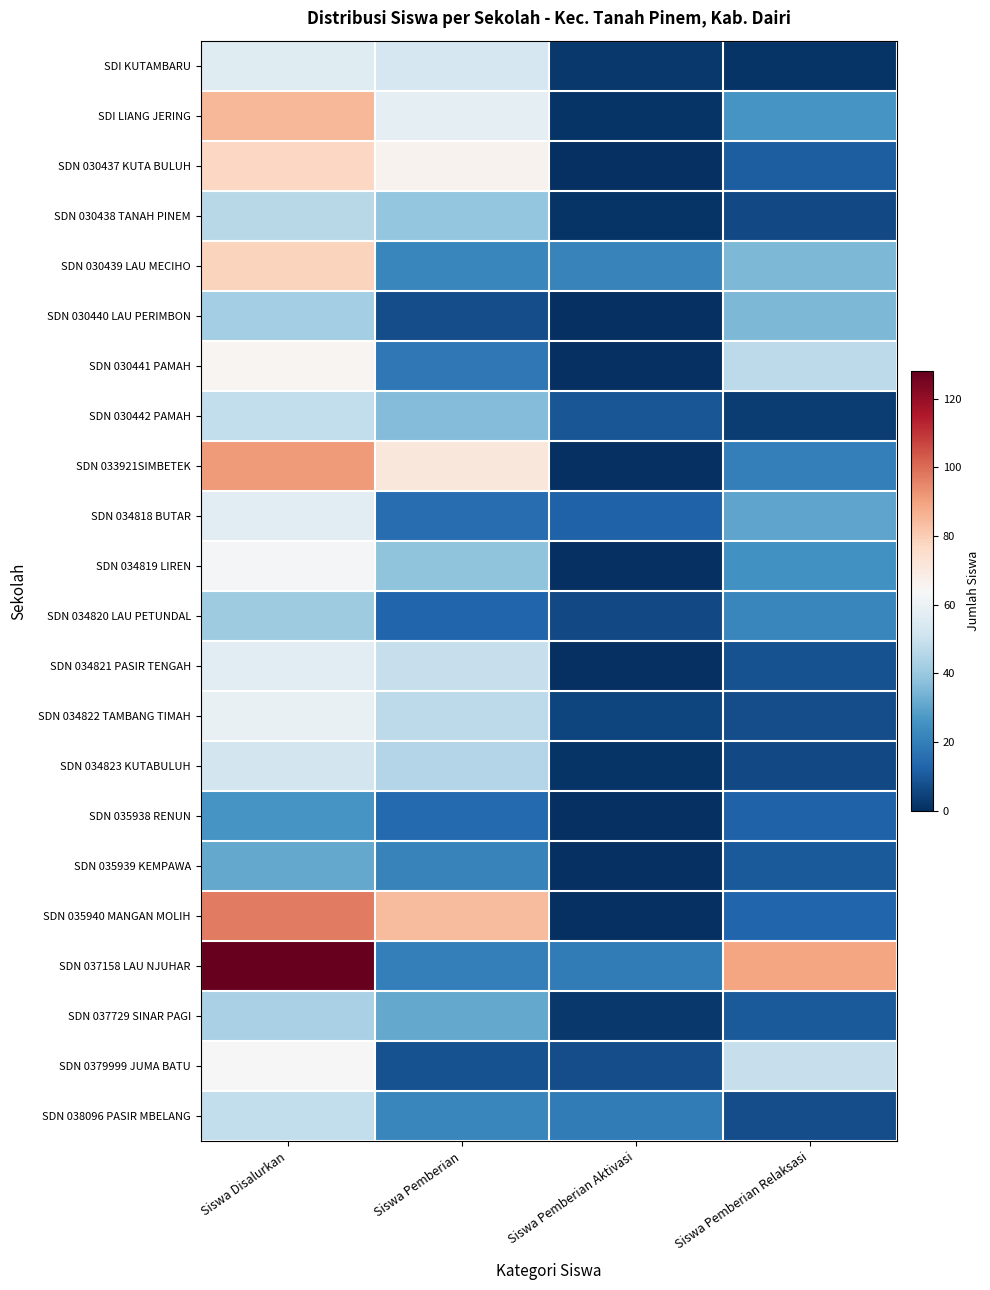

Reading left to right, extract all data points from this chart.

SDI KUTAMBARU: Siswa Disalurkan=56	Siswa Pemberian=53	Siswa Pemberian Aktivasi=2	Siswa Pemberian Relaksasi=1
SDI LIANG JERING: Siswa Disalurkan=85	Siswa Pemberian=58	Siswa Pemberian Aktivasi=1	Siswa Pemberian Relaksasi=26
SDN 030437 KUTA BULUH: Siswa Disalurkan=77	Siswa Pemberian=66	Siswa Pemberian Aktivasi=0	Siswa Pemberian Relaksasi=11
SDN 030438 TANAH PINEM: Siswa Disalurkan=46	Siswa Pemberian=39	Siswa Pemberian Aktivasi=1	Siswa Pemberian Relaksasi=6
SDN 030439 LAU MECIHO: Siswa Disalurkan=78	Siswa Pemberian=22	Siswa Pemberian Aktivasi=21	Siswa Pemberian Relaksasi=35
SDN 030440 LAU PERIMBON: Siswa Disalurkan=42	Siswa Pemberian=7	Siswa Pemberian Aktivasi=0	Siswa Pemberian Relaksasi=35
SDN 030441 PAMAH: Siswa Disalurkan=65	Siswa Pemberian=18	Siswa Pemberian Aktivasi=0	Siswa Pemberian Relaksasi=47
SDN 030442 PAMAH: Siswa Disalurkan=48	Siswa Pemberian=36	Siswa Pemberian Aktivasi=9	Siswa Pemberian Relaksasi=3
SDN 033921SIMBETEK: Siswa Disalurkan=91	Siswa Pemberian=71	Siswa Pemberian Aktivasi=0	Siswa Pemberian Relaksasi=20
SDN 034818 BUTAR: Siswa Disalurkan=57	Siswa Pemberian=15	Siswa Pemberian Aktivasi=12	Siswa Pemberian Relaksasi=30
SDN 034819 LIREN: Siswa Disalurkan=63	Siswa Pemberian=38	Siswa Pemberian Aktivasi=0	Siswa Pemberian Relaksasi=25
SDN 034820 LAU PETUNDAL: Siswa Disalurkan=41	Siswa Pemberian=13	Siswa Pemberian Aktivasi=6	Siswa Pemberian Relaksasi=22
SDN 034821 PASIR TENGAH: Siswa Disalurkan=57	Siswa Pemberian=49	Siswa Pemberian Aktivasi=0	Siswa Pemberian Relaksasi=8
SDN 034822 TAMBANG TIMAH: Siswa Disalurkan=59	Siswa Pemberian=47	Siswa Pemberian Aktivasi=5	Siswa Pemberian Relaksasi=7
SDN 034823 KUTABULUH: Siswa Disalurkan=52	Siswa Pemberian=45	Siswa Pemberian Aktivasi=1	Siswa Pemberian Relaksasi=6
SDN 035938 RENUN: Siswa Disalurkan=26	Siswa Pemberian=14	Siswa Pemberian Aktivasi=0	Siswa Pemberian Relaksasi=12
SDN 035939 KEMPAWA: Siswa Disalurkan=31	Siswa Pemberian=21	Siswa Pemberian Aktivasi=0	Siswa Pemberian Relaksasi=10
SDN 035940 MANGAN MOLIH: Siswa Disalurkan=97	Siswa Pemberian=84	Siswa Pemberian Aktivasi=0	Siswa Pemberian Relaksasi=13
SDN 037158 LAU NJUHAR: Siswa Disalurkan=128	Siswa Pemberian=20	Siswa Pemberian Aktivasi=19	Siswa Pemberian Relaksasi=89
SDN 037729 SINAR PAGI: Siswa Disalurkan=43	Siswa Pemberian=31	Siswa Pemberian Aktivasi=2	Siswa Pemberian Relaksasi=10
SDN 0379999 JUMA BATU: Siswa Disalurkan=64	Siswa Pemberian=8	Siswa Pemberian Aktivasi=7	Siswa Pemberian Relaksasi=49
SDN 038096 PASIR MBELANG: Siswa Disalurkan=48	Siswa Pemberian=22	Siswa Pemberian Aktivasi=19	Siswa Pemberian Relaksasi=7